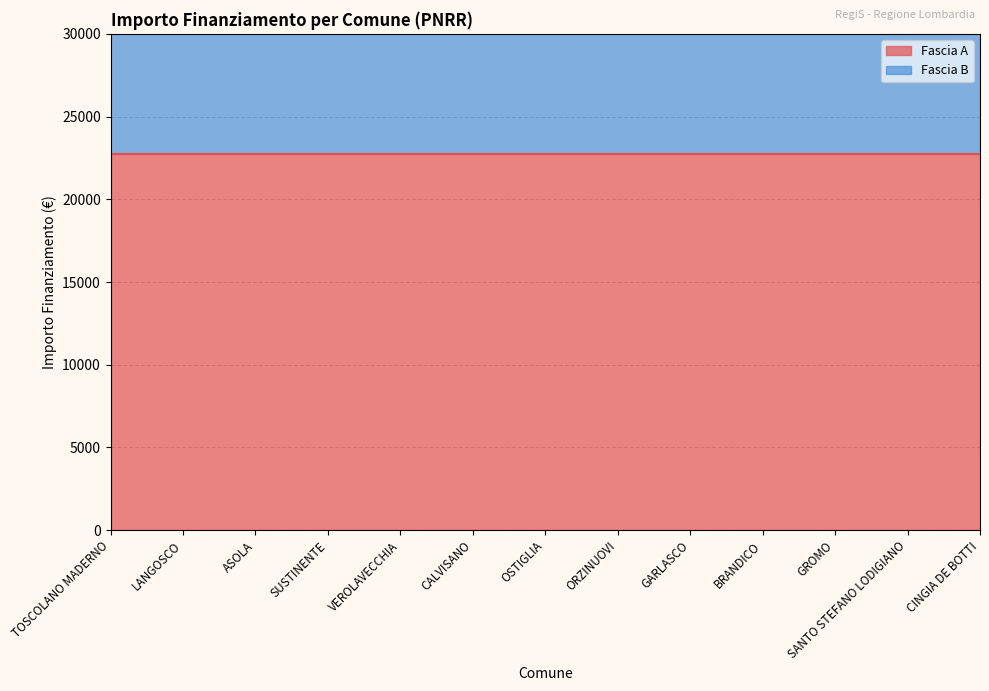

What is the greatest value displayed?

45500.0